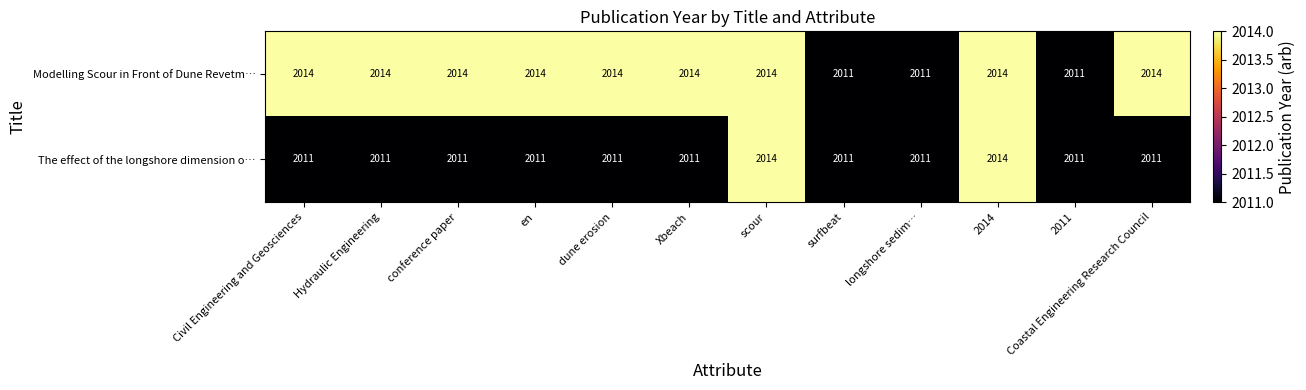

What is the difference between the second highest and minimum values in the The effect of the longshore dimension o… series?

3